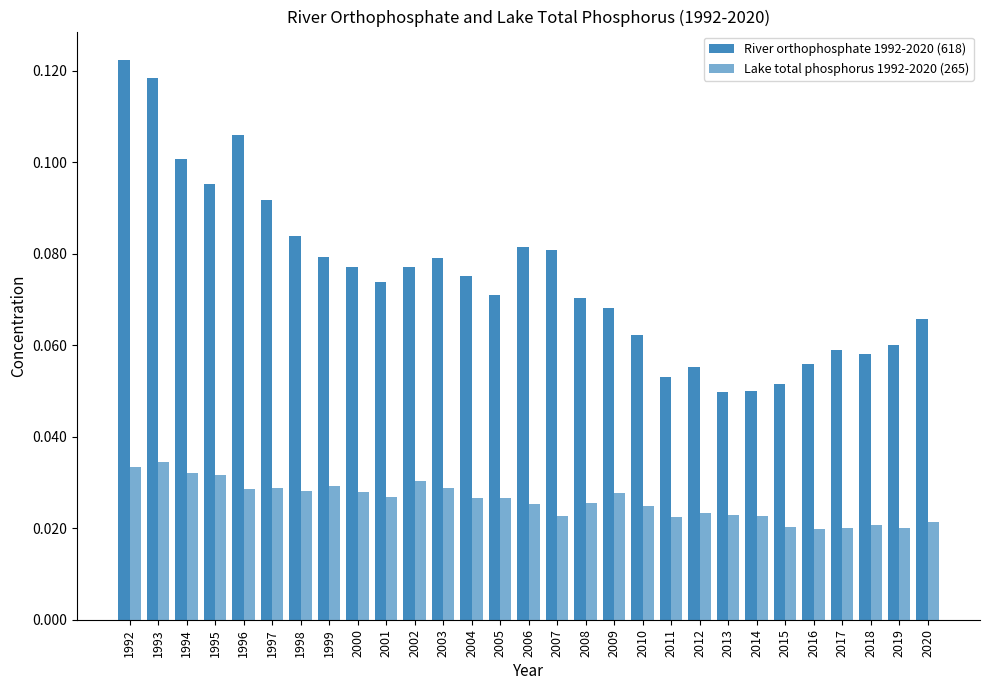

How many groups of bars are there?

29